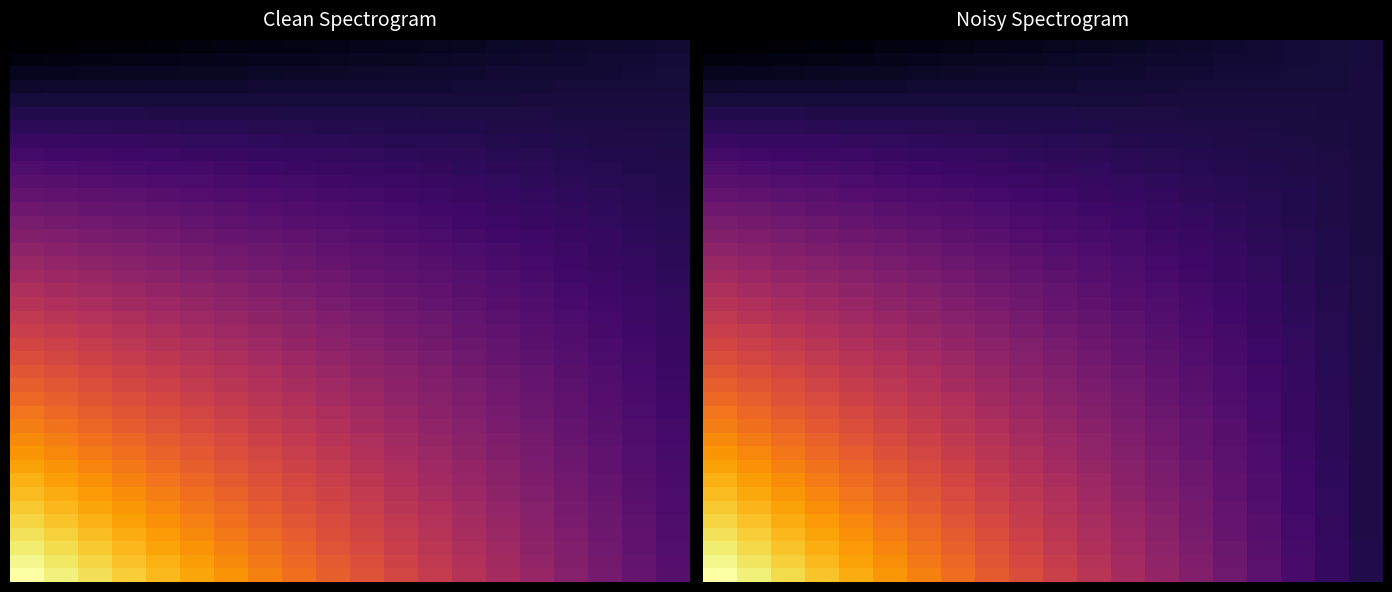

How many distinct data groups are displayed?

40